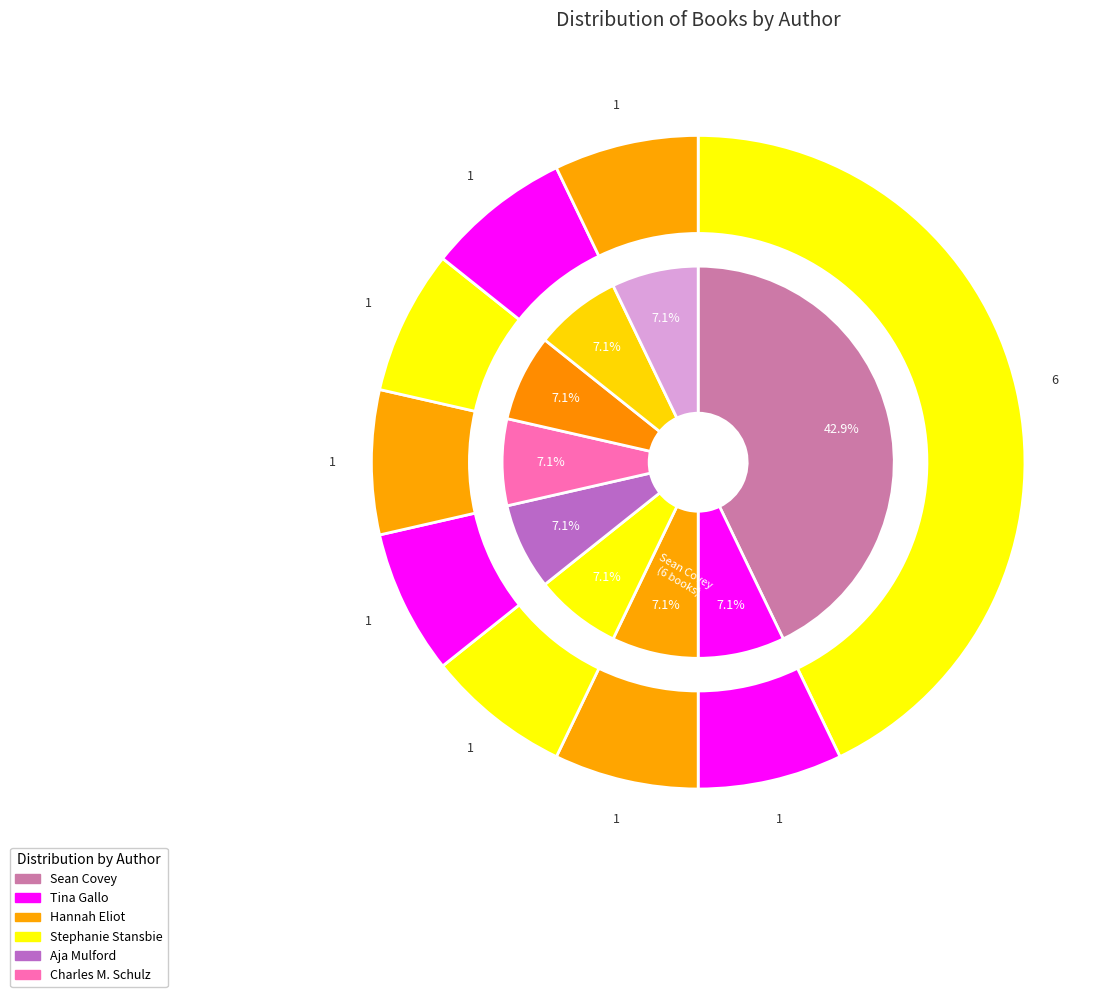

What percentage is the Various slice, to the nearest percent?

7%